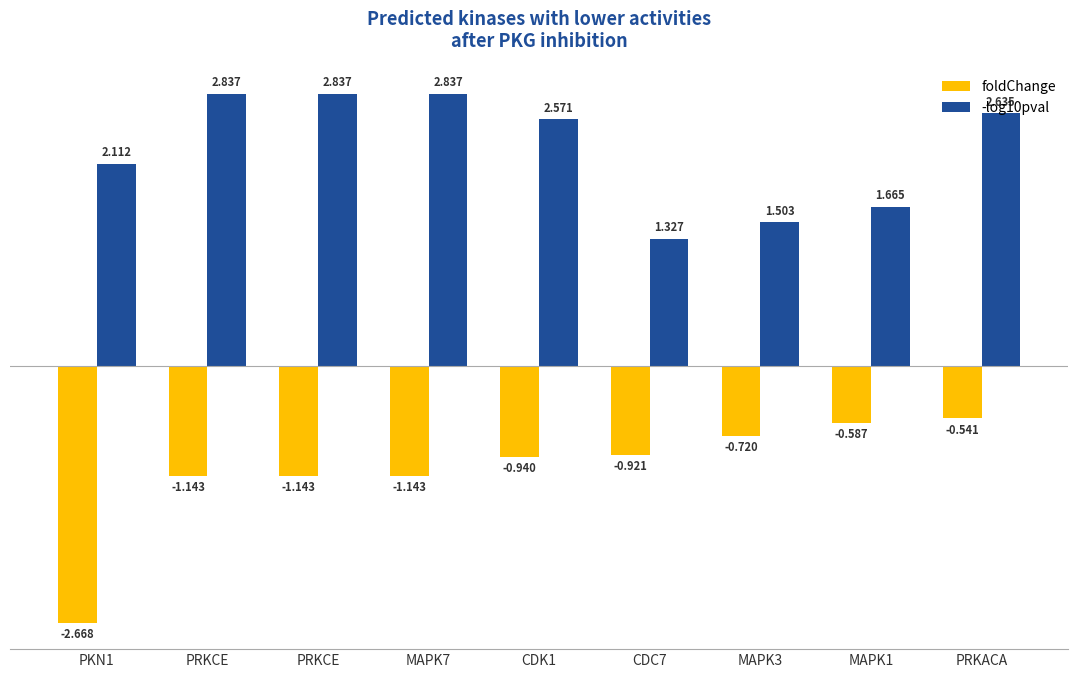

What is the difference between the second highest and minimum values in the foldChange series?

2.1